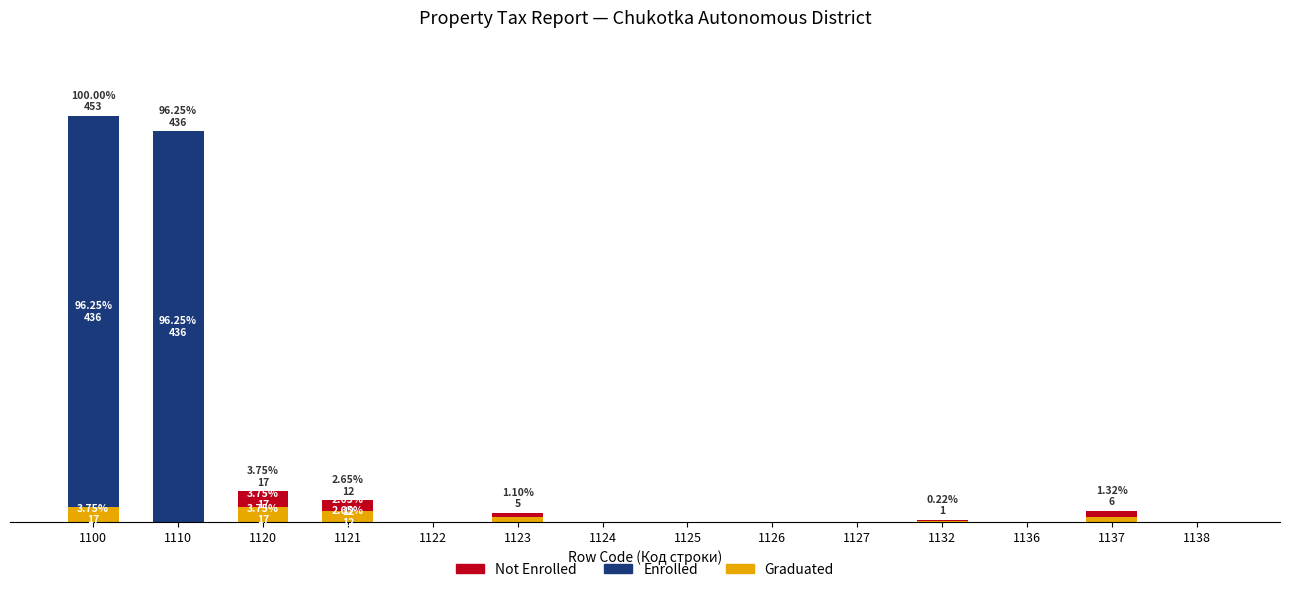

What are all the series names shown in the legend?

Not Enrolled, Enrolled, Graduated